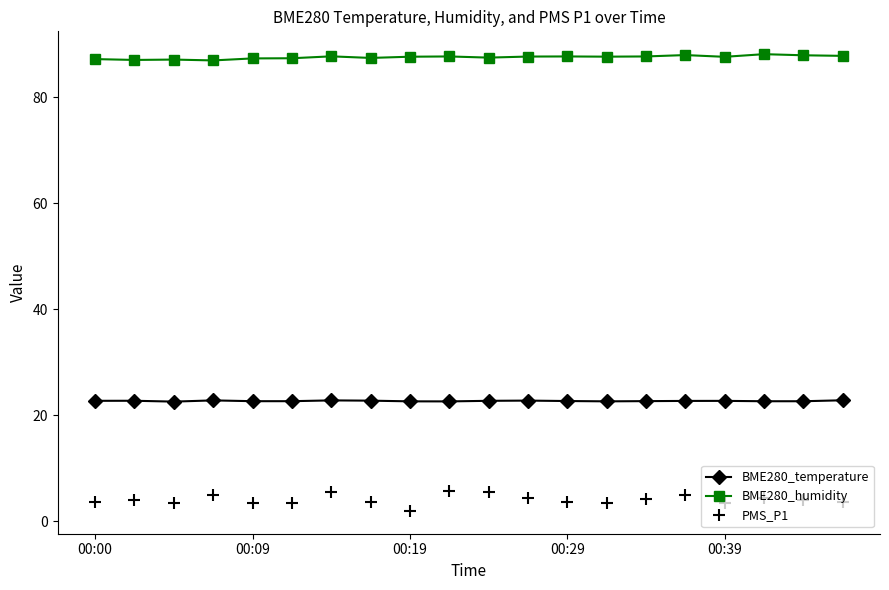

True or false: PMS_P1 and BME280_temperature intersect in this chart.

False